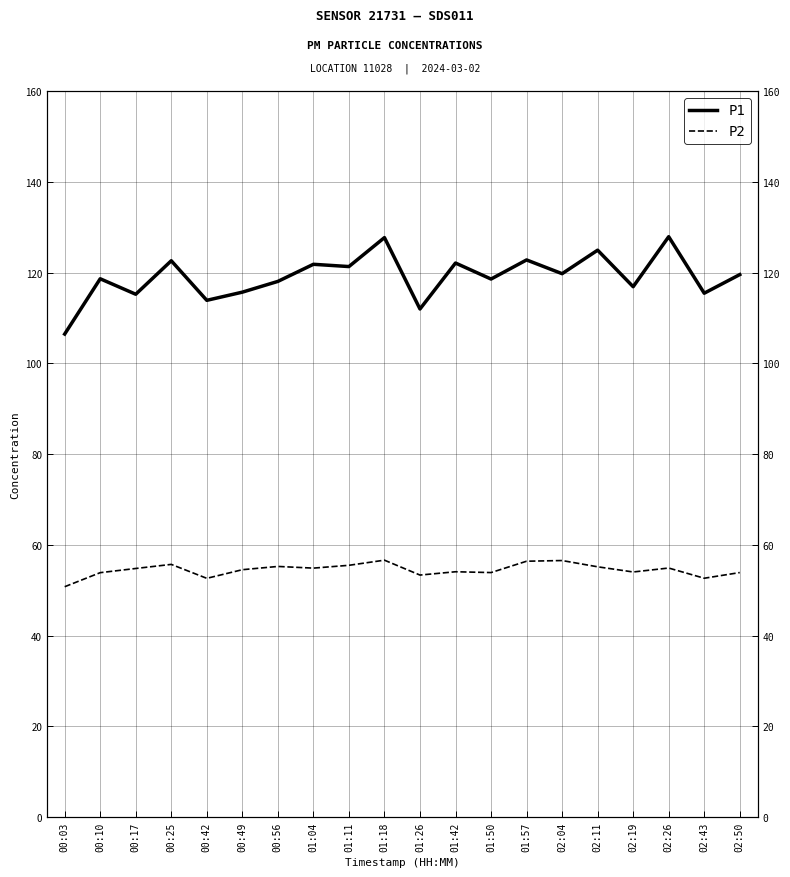

Which series has the largest total across all categories?

P1